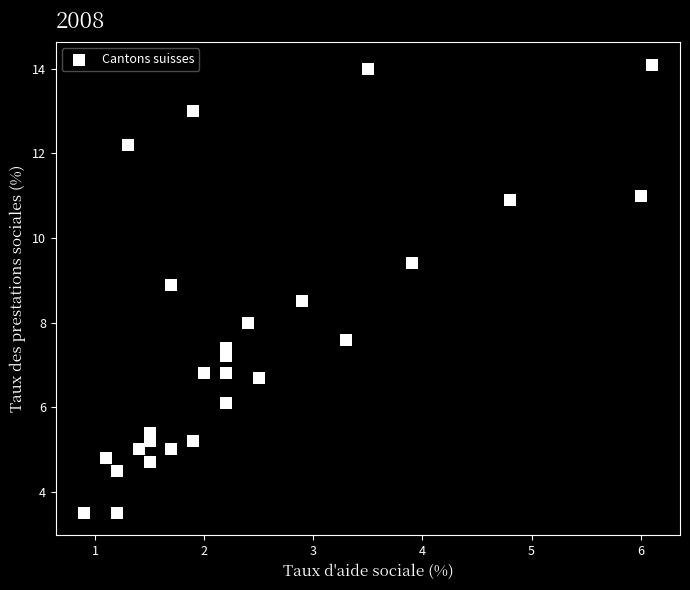

What is the range of Y values (max minus min)?

10.6